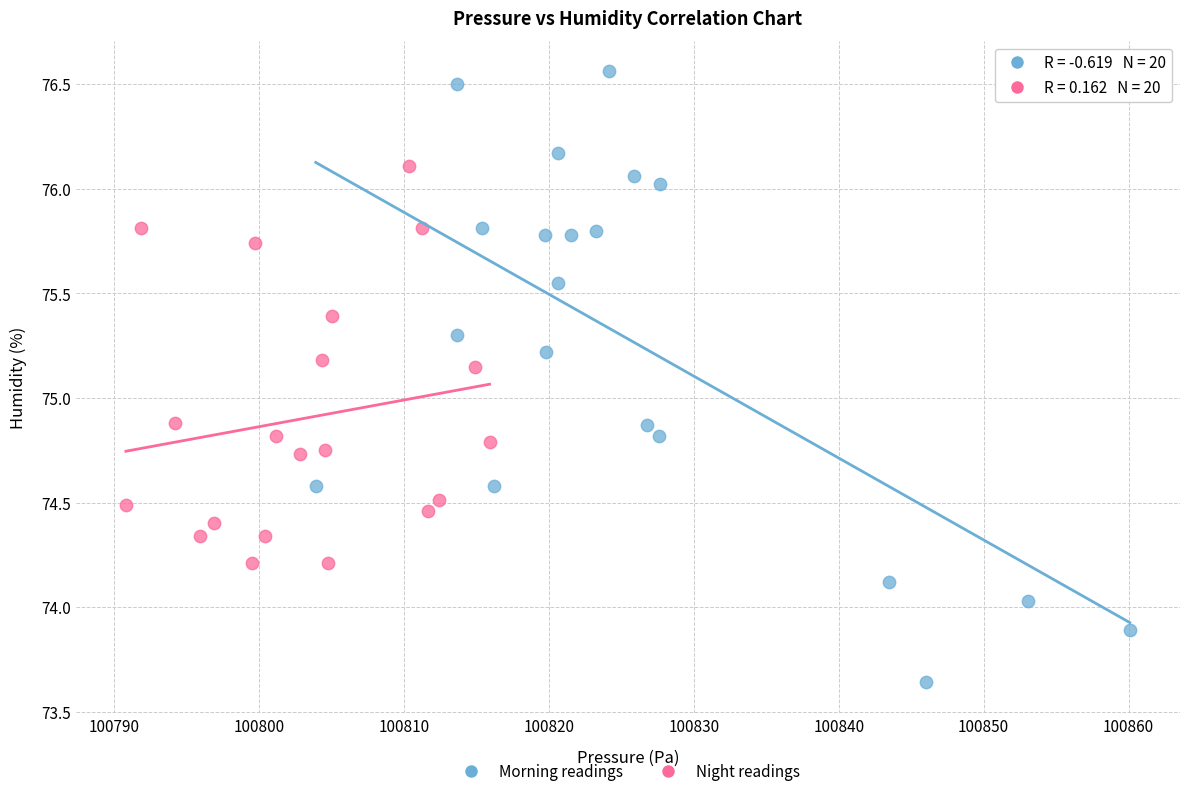

Which series contains the highest Y value?

Morning readings